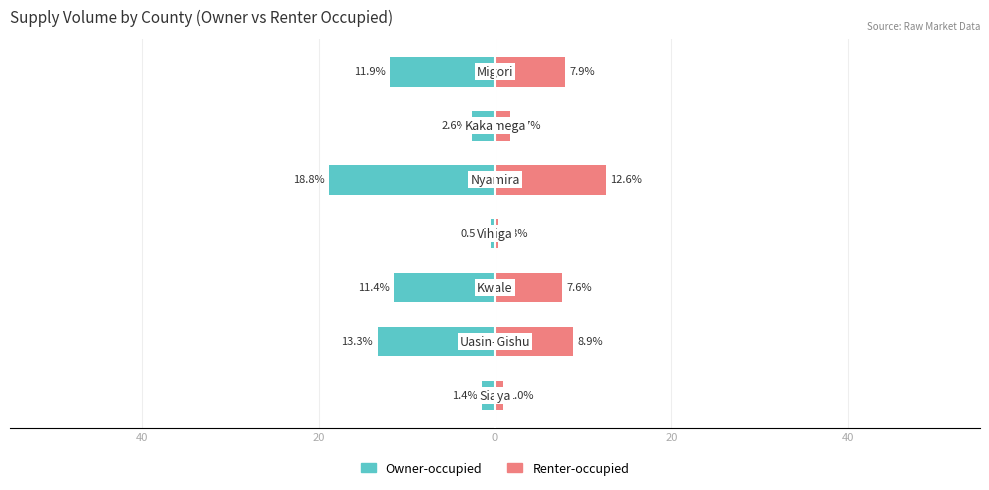

What is the total value across all series at 5?

-0.9